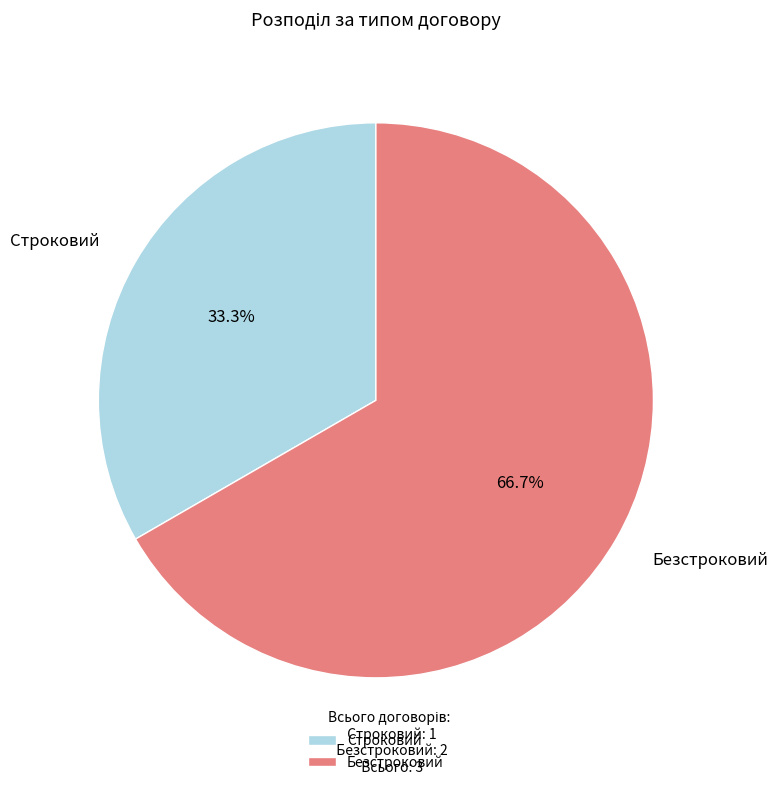

The Строковий slice represents 33% of the pie. True or false?

True